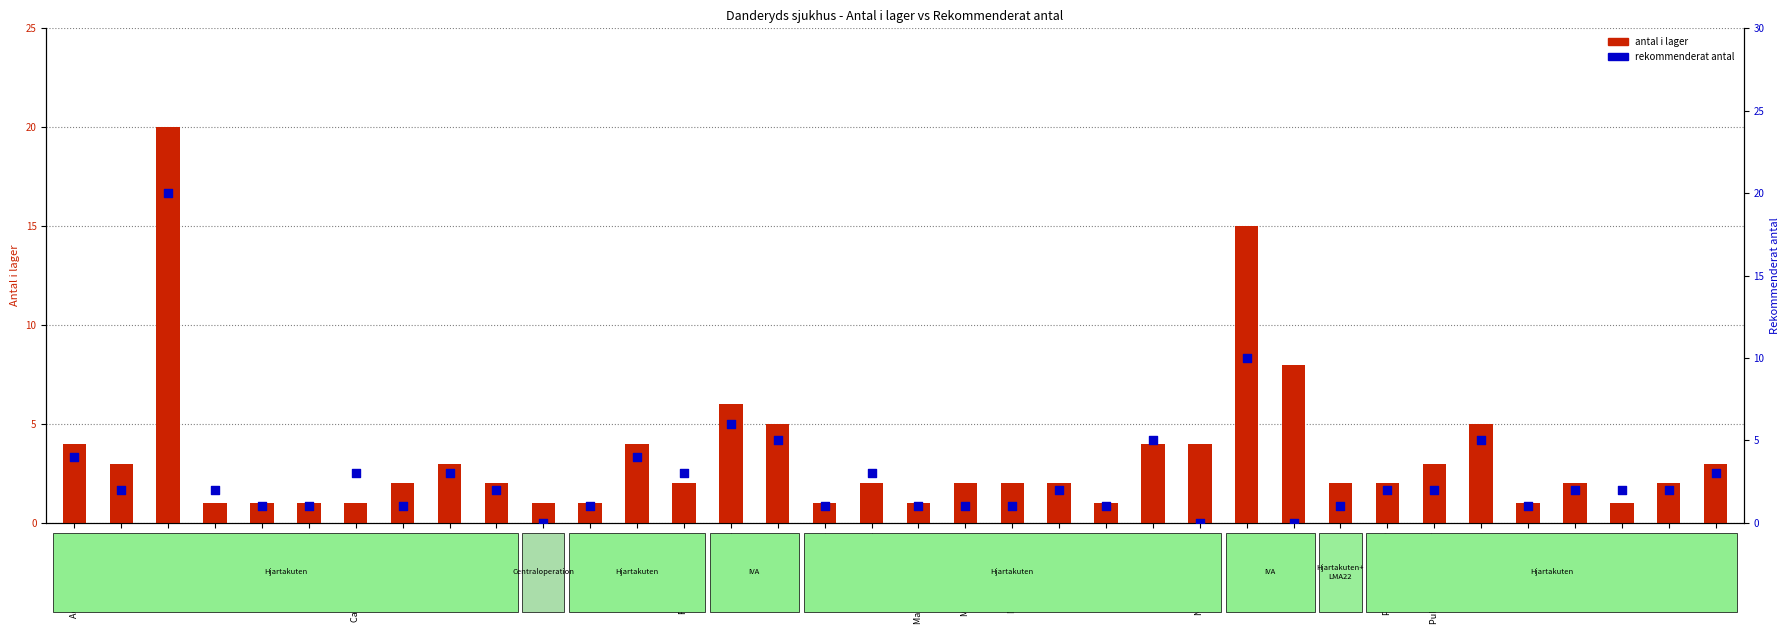

What is the total value across all series at Magnesiumsulfat APL?

2